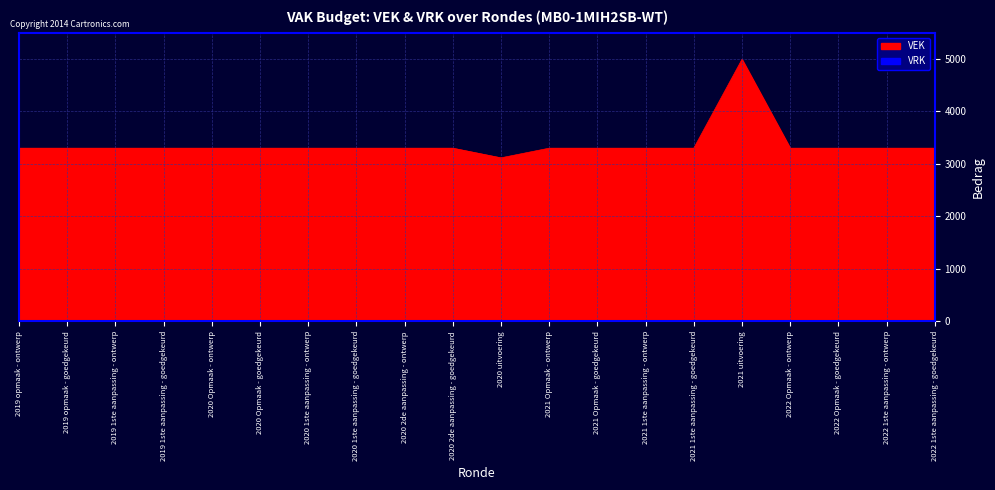

True or false: the data has more than 1 interior local peaks.

False